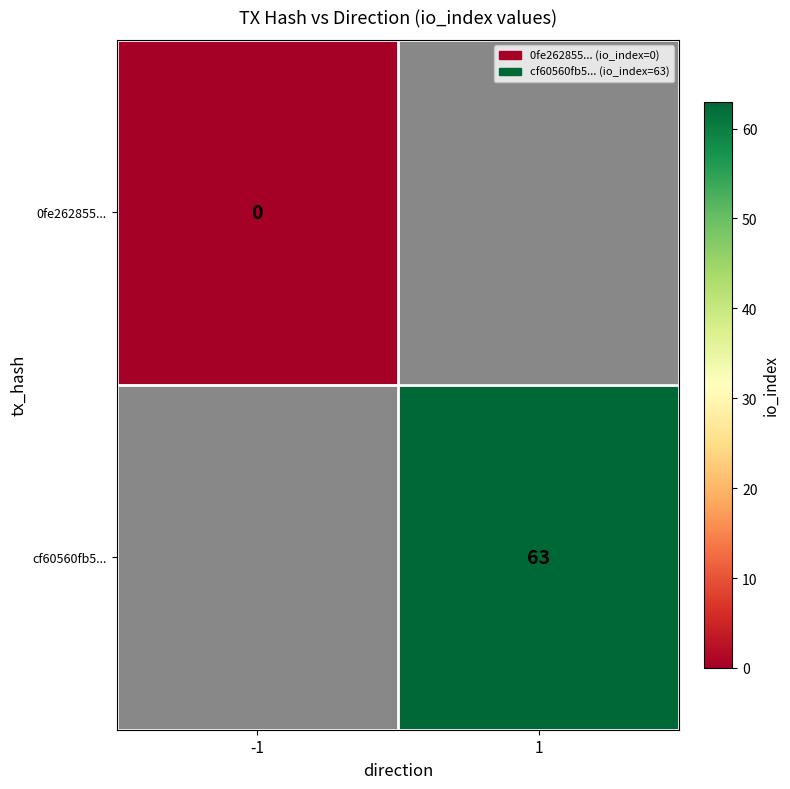

True or false: cf60560fb5... has a value of 63 at 1.

True